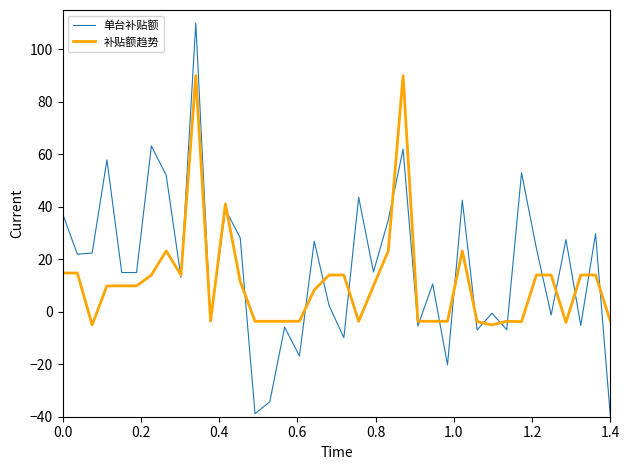

How many values in 补贴额趋势 are below zero?

16